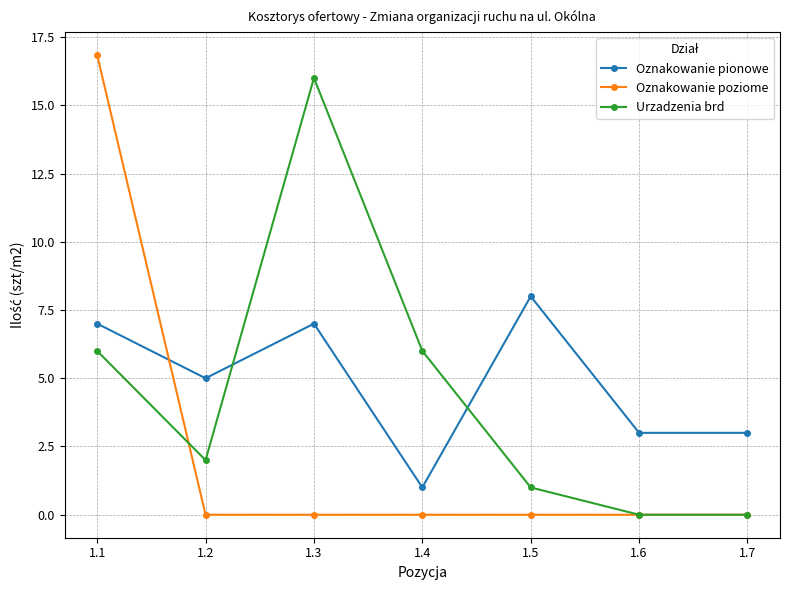

At which category does the chart reach its peak across all series?

1.1